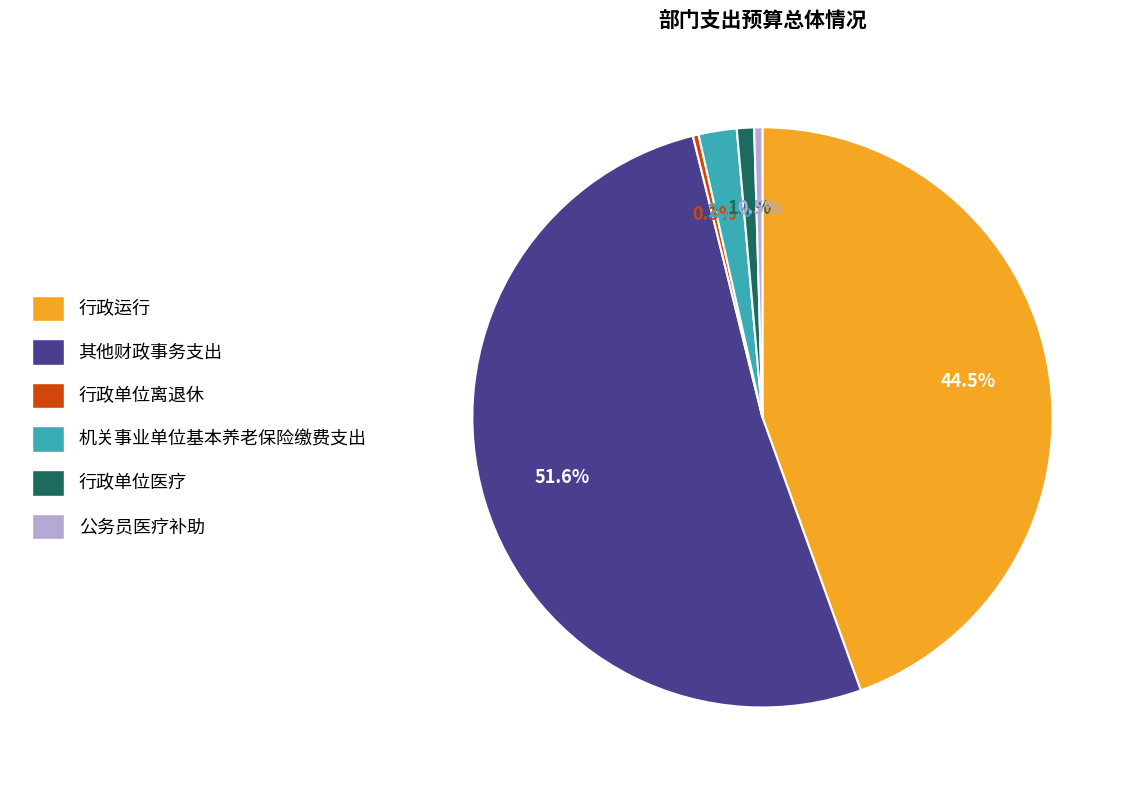

Between 公务员医疗补助 and 机关事业单位基本养老保险缴费支出, which is larger?

机关事业单位基本养老保险缴费支出